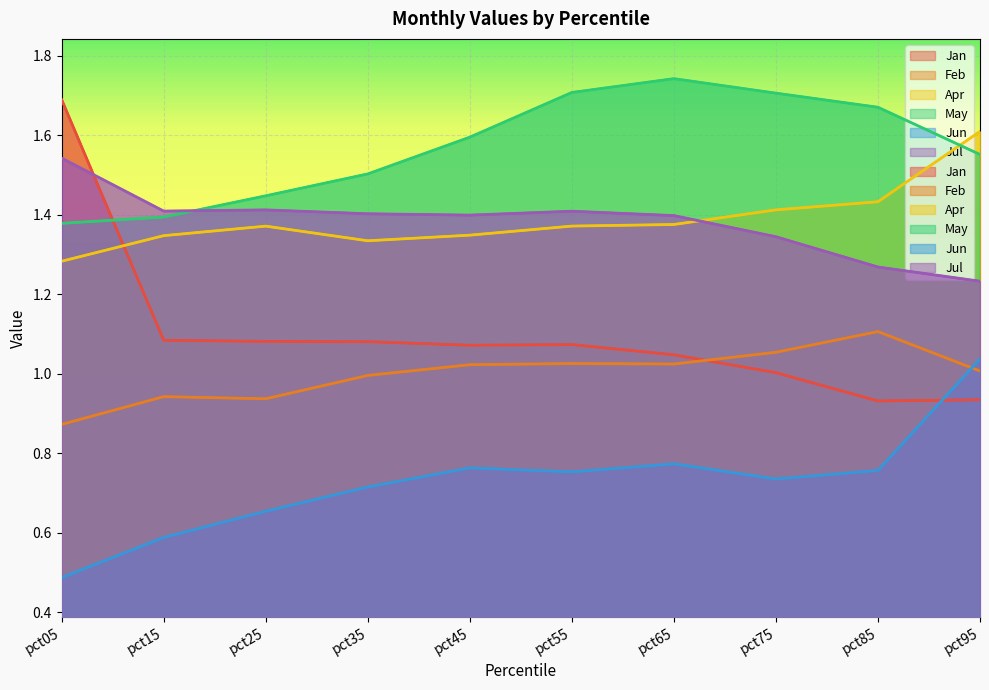

What is the sum of all Jan values?

11.0